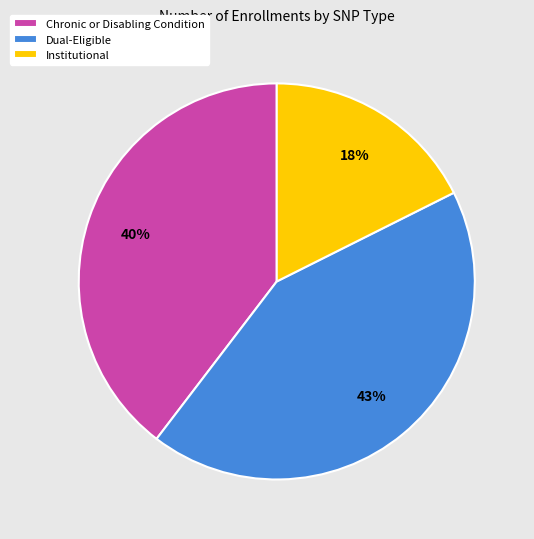

Does any single category account for the majority?

No